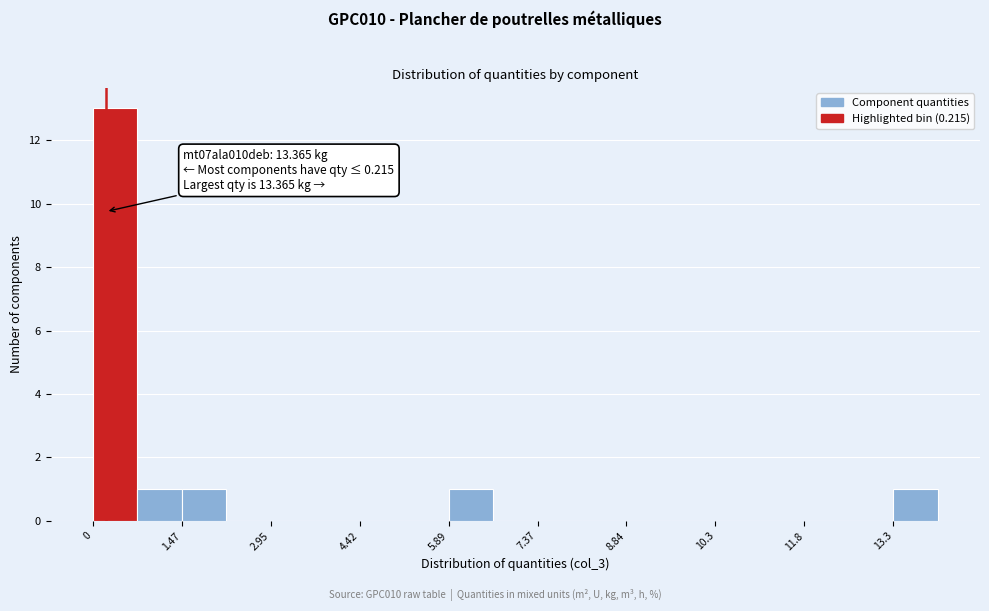

Around what value on the x-axis is the tallest bar? Give the approximate position of its centre, as read against the axis.

0.4